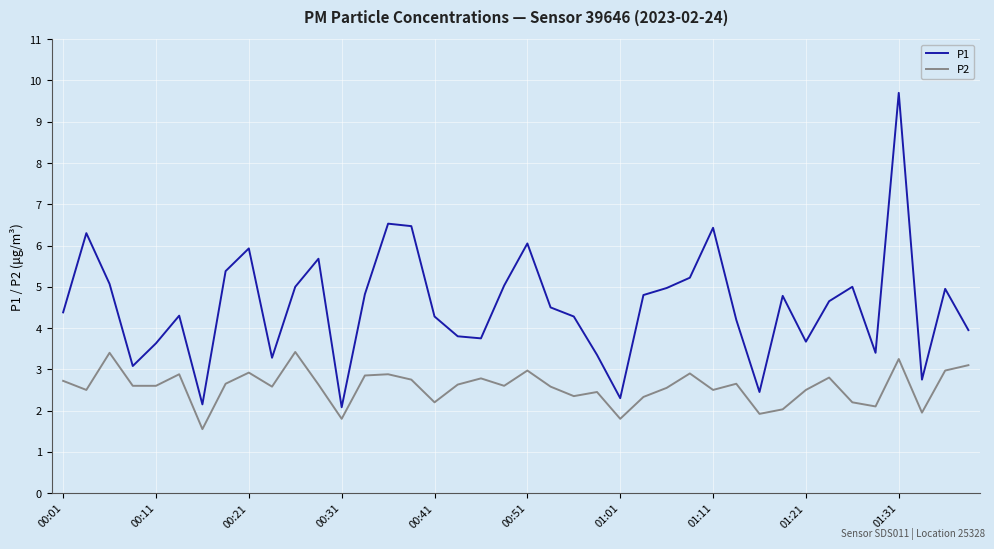

How many interior local valleys does the P1 series have?

10